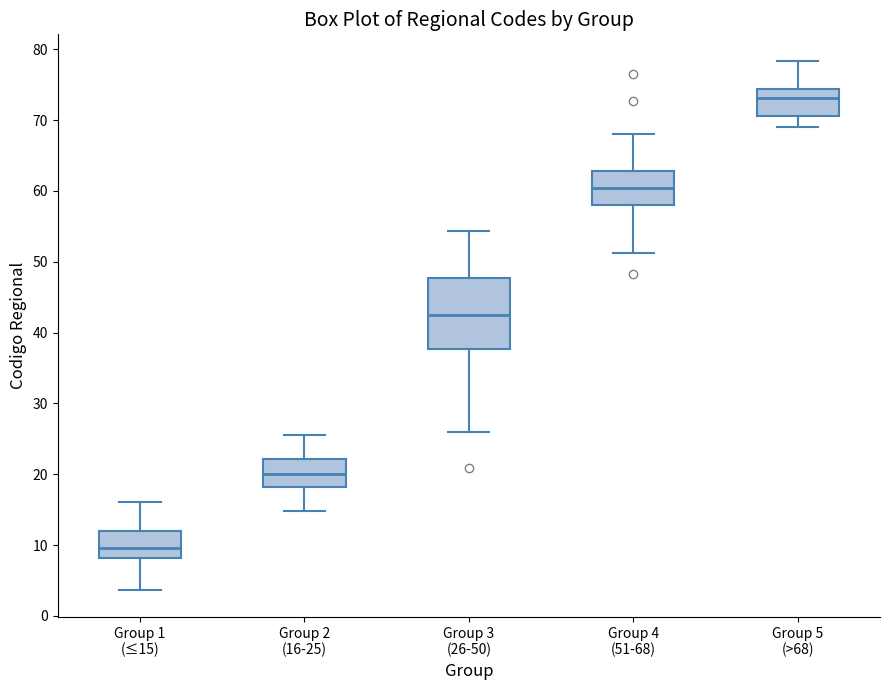

Reading left to right, read every box against the y-axis: the position of its median line, the range the box covers, and the ends of its whiskers. The values are not printed on the chart, so give them approximately, as read against the axis.

Group 1 (≤15): median 10, box 8 to 12, whiskers 4 to 16
Group 2 (16-25): median 20, box 18 to 22, whiskers 15 to 26
Group 3 (26-50): median 42, box 38 to 48, whiskers 26 to 54
Group 4 (51-68): median 60, box 58 to 63, whiskers 51 to 68
Group 5 (>68): median 73, box 71 to 74, whiskers 69 to 78